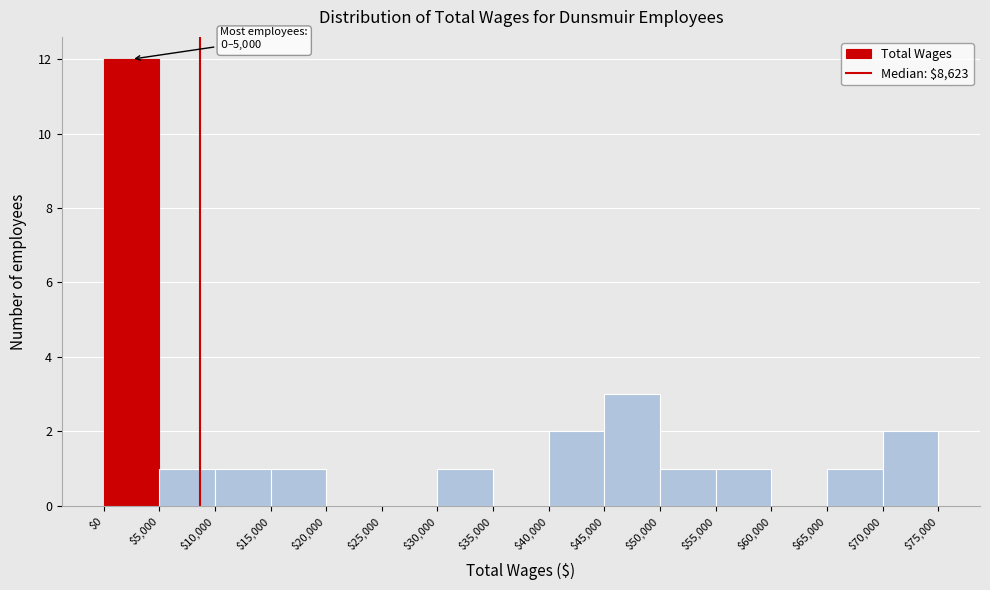

Which range on the x-axis has the tallest bar?

$0 to $5,000